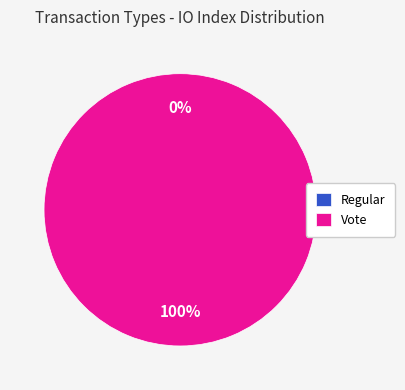

How many segments does this pie chart have?

2